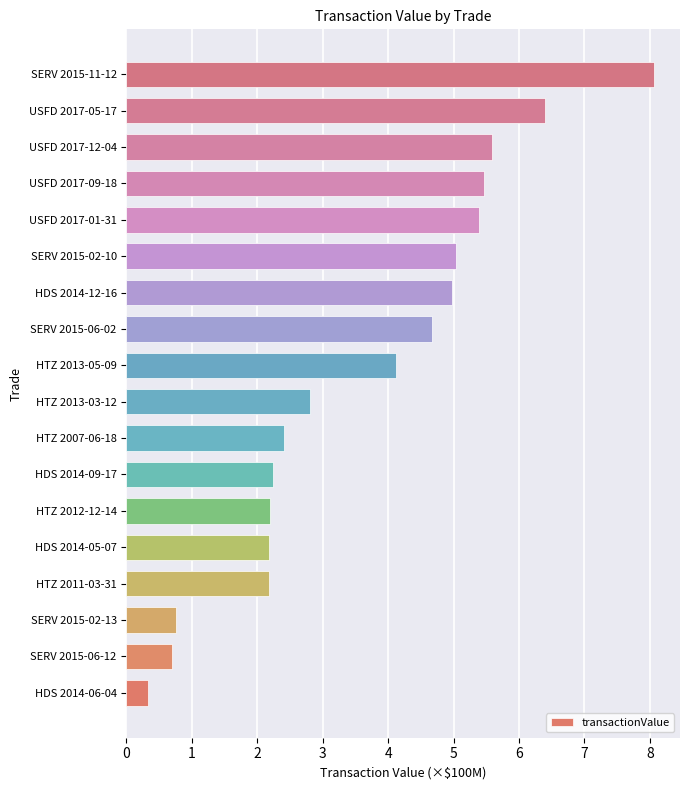

How many series are shown in this chart?

1